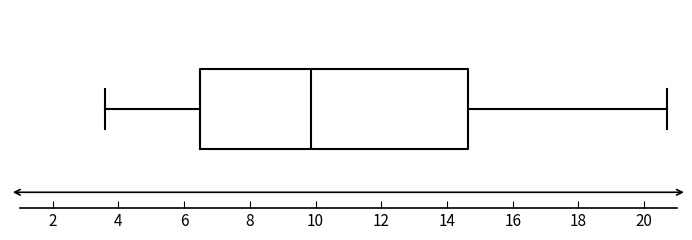

Where is the left edge of the box on the x-axis? The values are not printed on the chart, so give them approximately, as read against the axis.

6.4